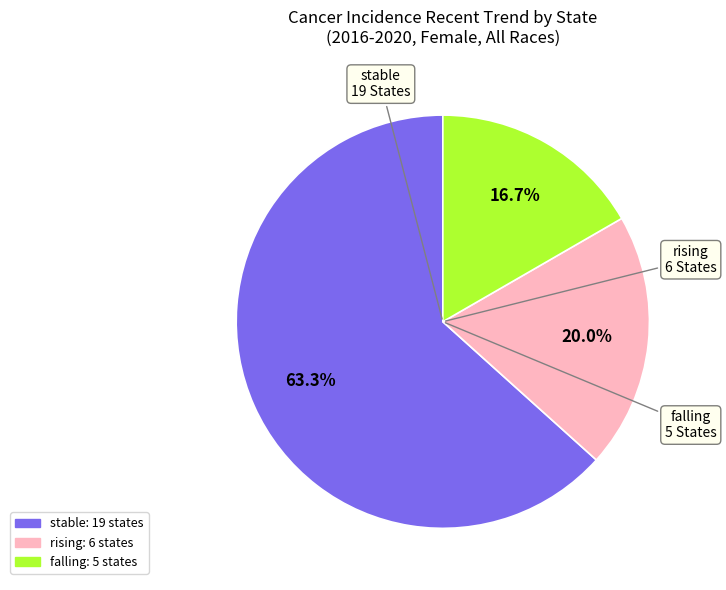

How many slices are in this pie chart?

3